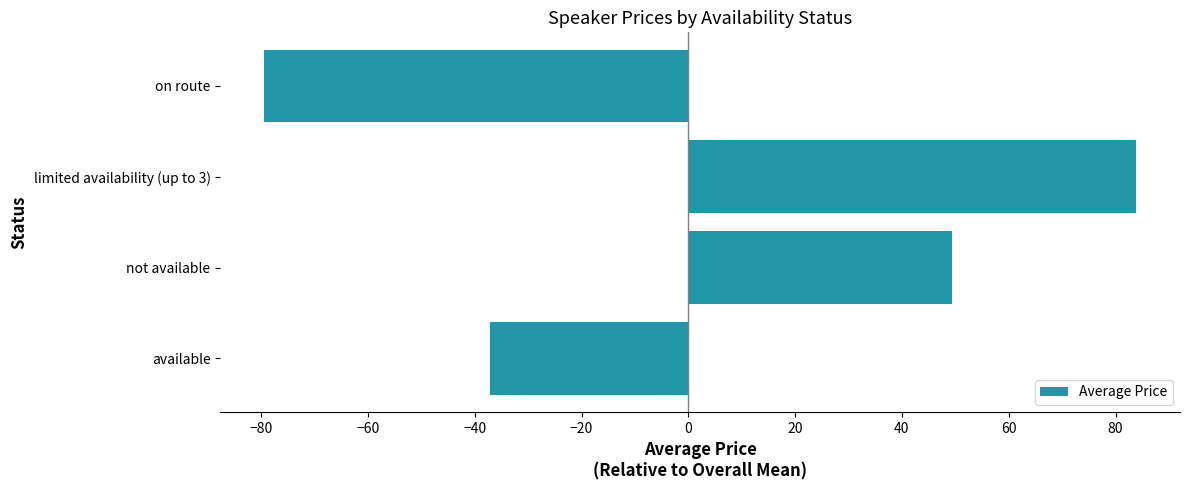

How many bars are there in total?

4